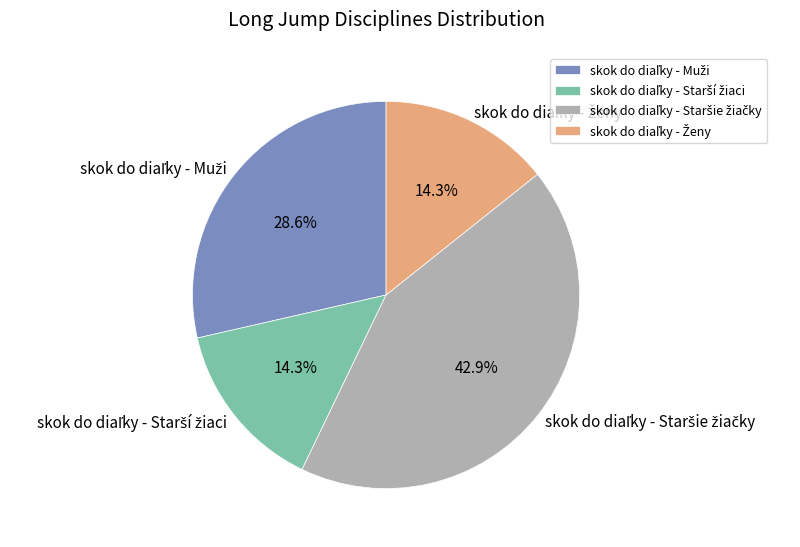

Is there a majority slice in this chart?

No